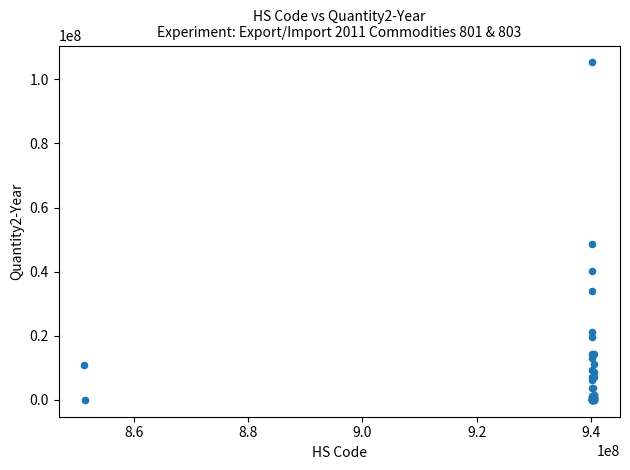

What Y value in the scatter plot is closest to 52637113?

48466172